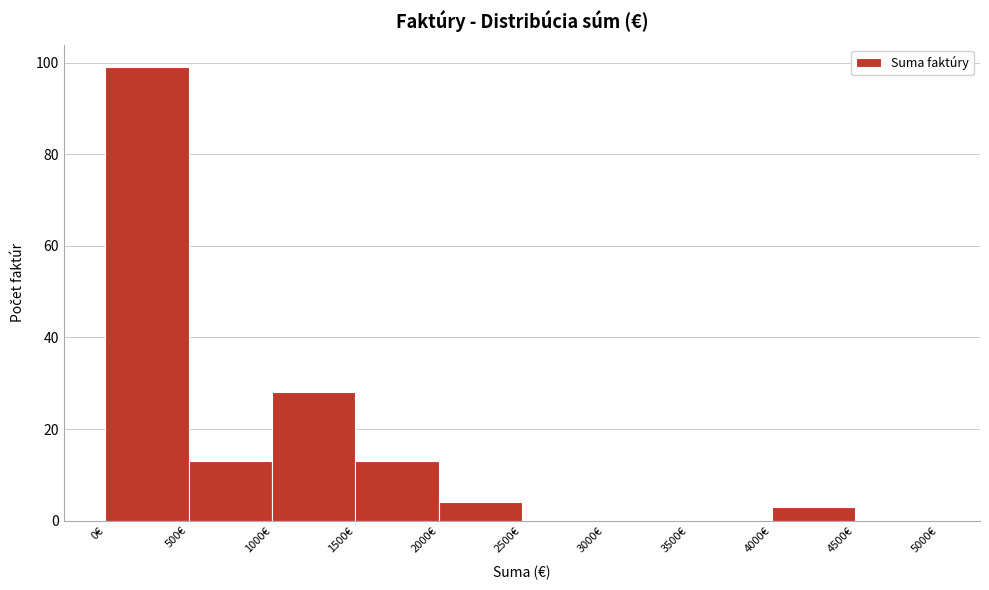

Reading left to right, list every bar in this chart as the range it spans on the x-axis followed by its height. The values are not printed on the chart, so give them approximately, as read against the axis.

0 to 500: 100
500 to 1000: 14
1000 to 1500: 28
1500 to 2000: 14
2000 to 2500: 4
2500 to 3000: 0
3000 to 3500: 0
3500 to 4000: 0
4000 to 4500: 4
4500 to 5000: 0